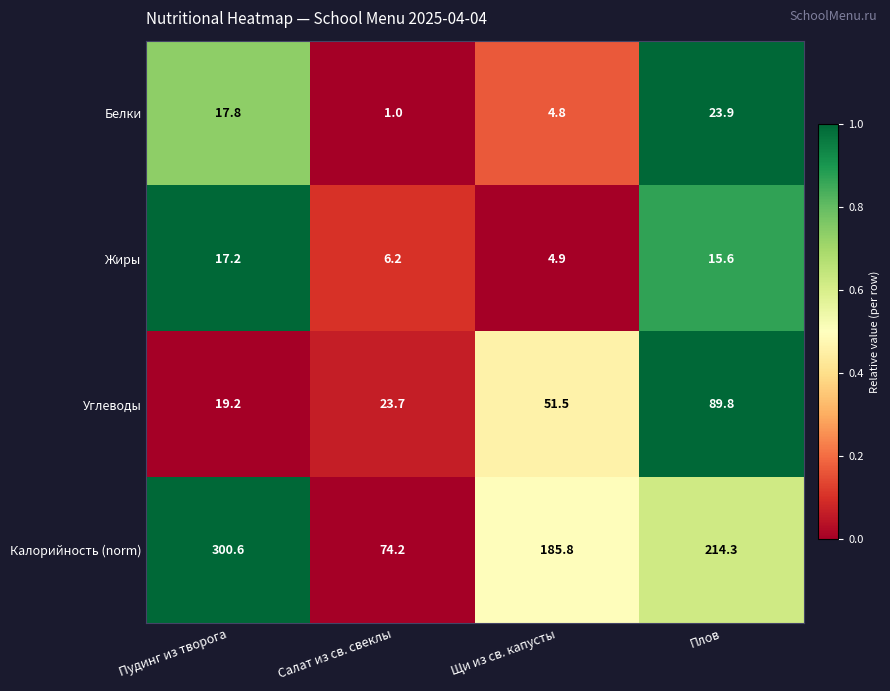

What is the difference between the maximum and second lowest values in the Калорийность (norm) series?

114.8